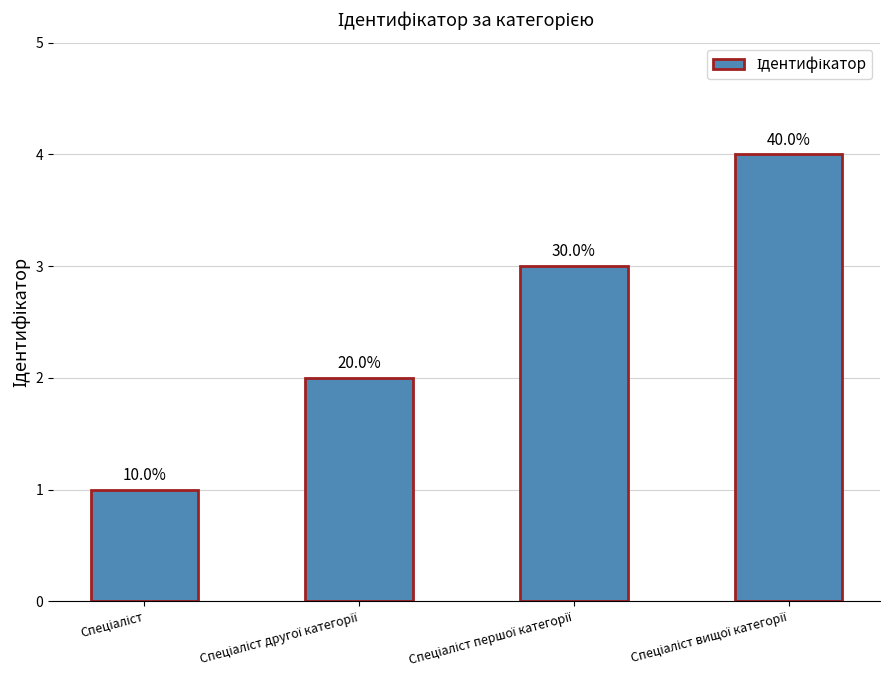

How many bars are there in total?

4